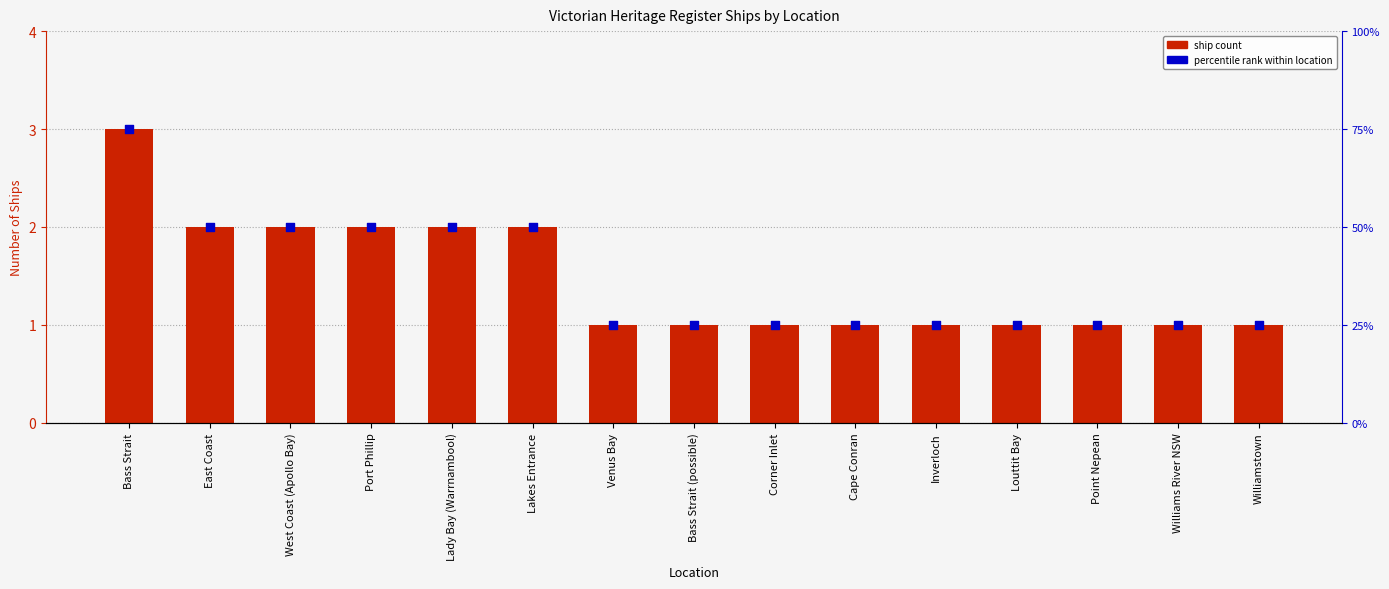

Which series has the largest total across all categories?

count